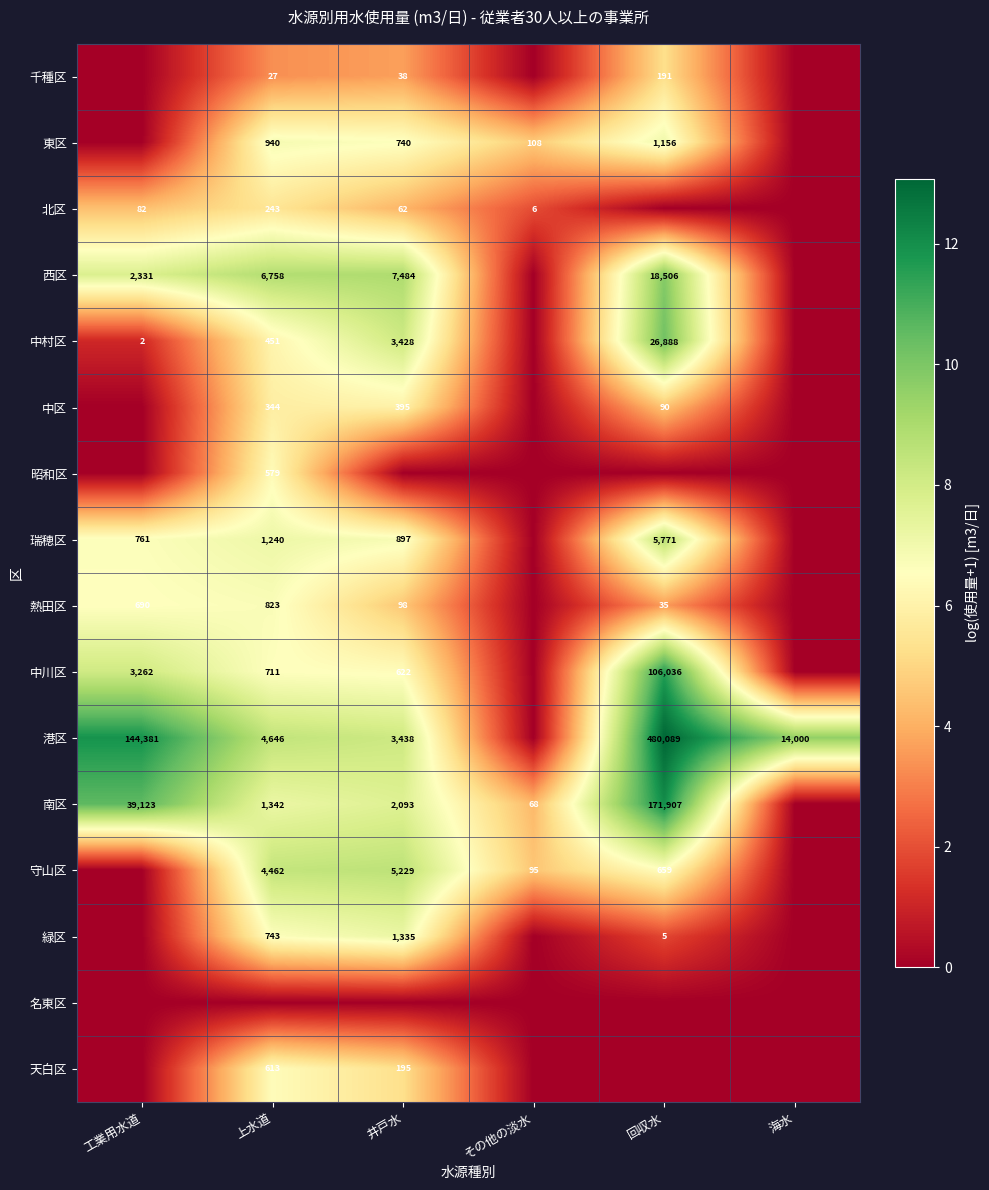

Is it true that 緑区 equals 5 at 回収水?

True